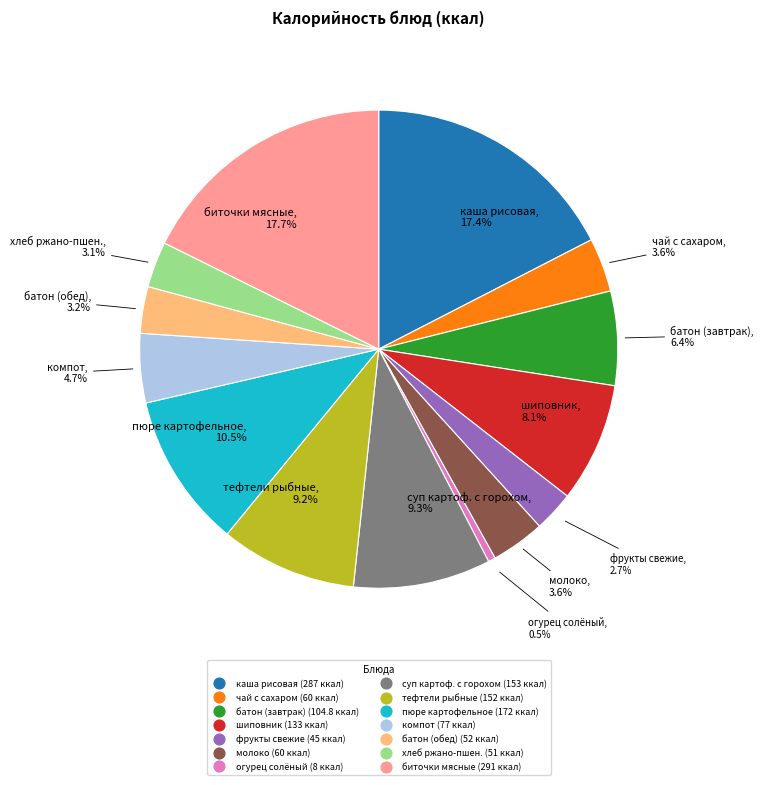

Count the number of slices in the pie.

14